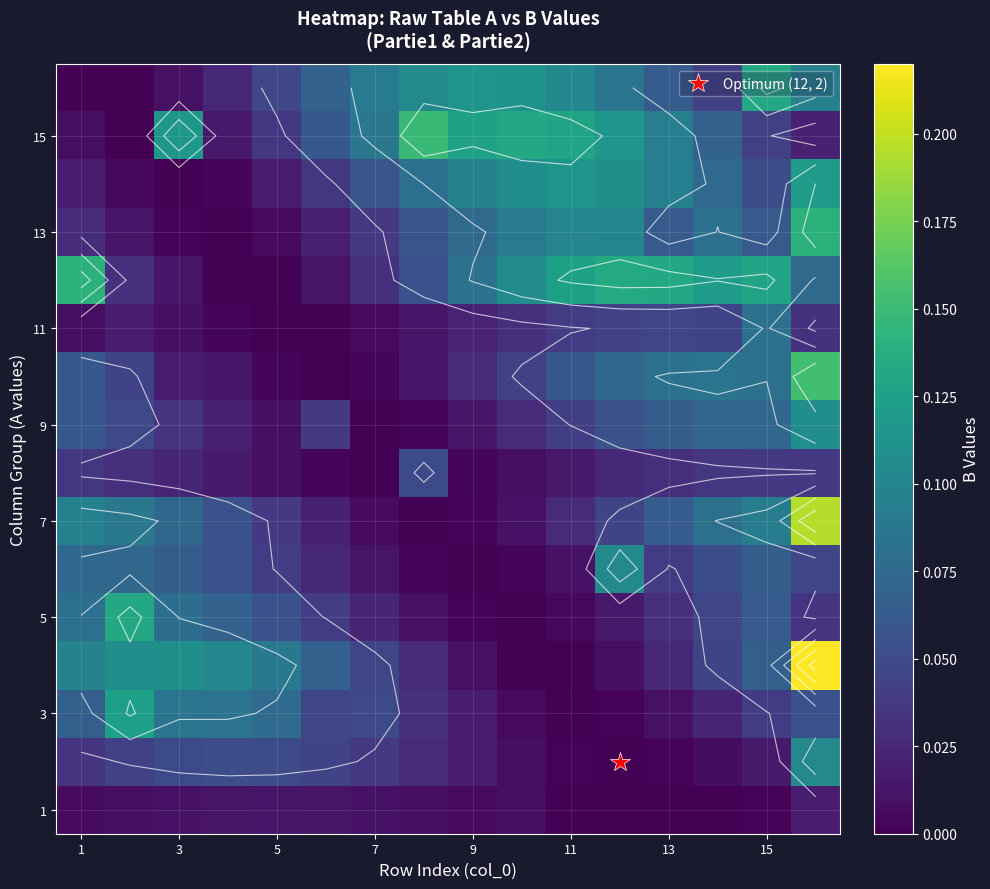

What is the difference between the highest and lowest values at 5?

0.1